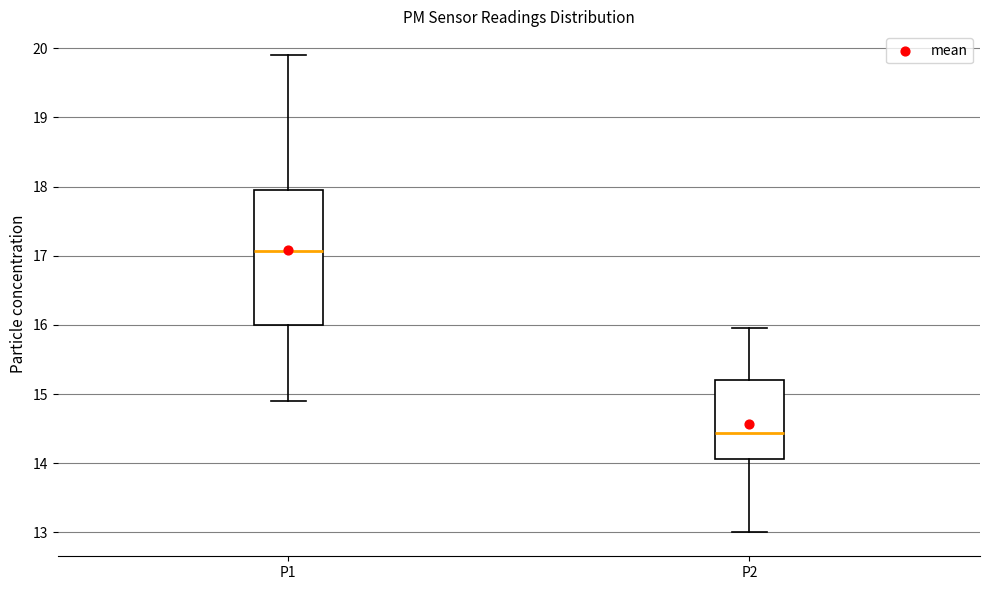

Which box has the lowest median line?

P2